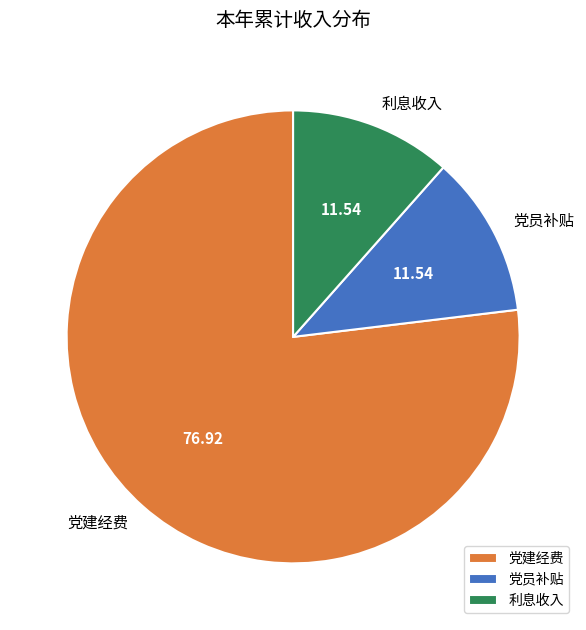

Does any single category account for the majority?

Yes